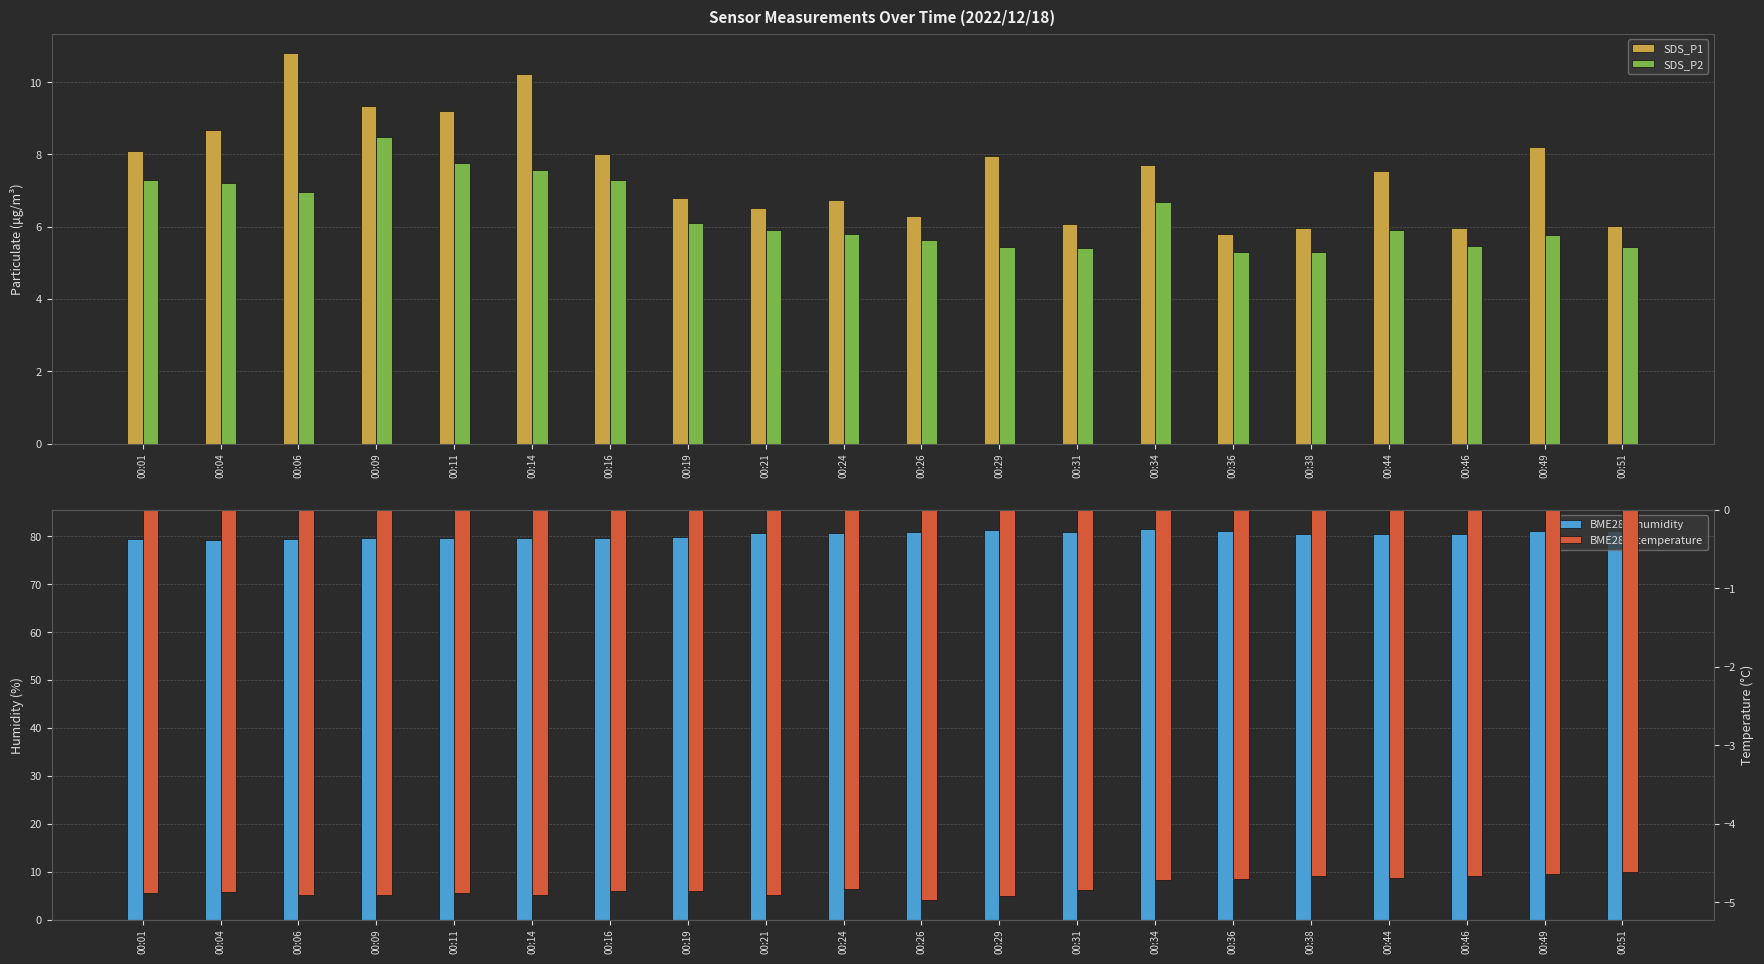

What is the minimum value shown in the chart?

-5.0